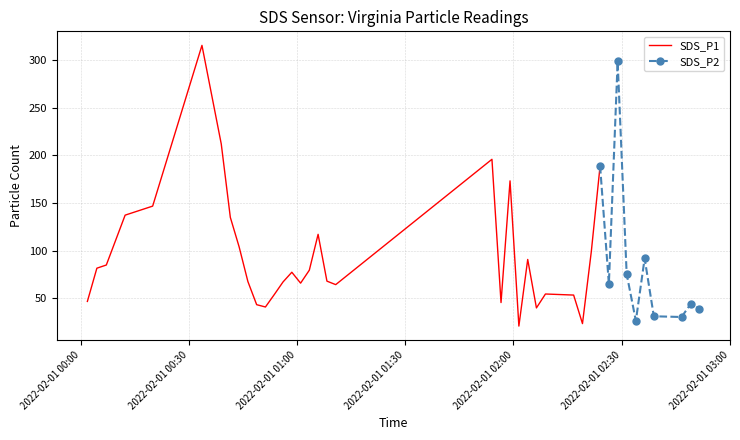

Rank the series by their maximum value, from lowest to highest.

SDS_P2, SDS_P1